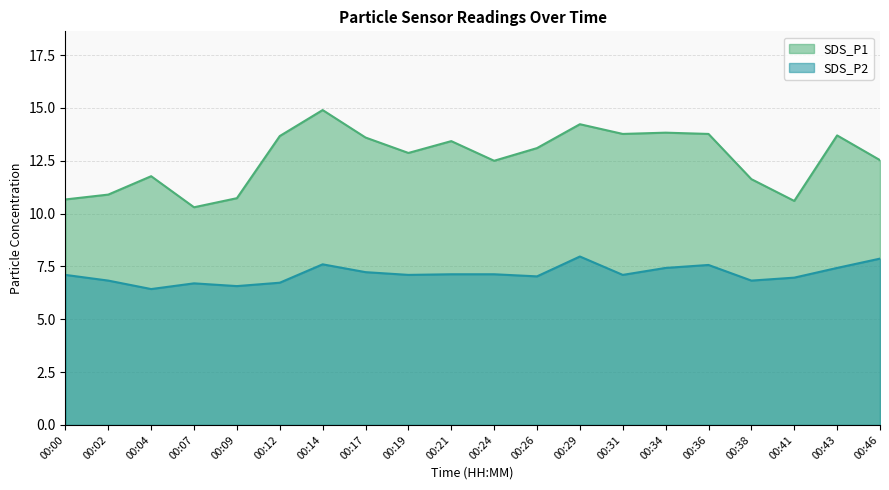

List the labels in order of SDS_P1 value, largest first.

00:14, 00:29, 00:34, 00:31, 00:36, 00:43, 00:12, 00:17, 00:21, 00:26, 00:19, 00:46, 00:24, 00:04, 00:38, 00:02, 00:09, 00:00, 00:41, 00:07